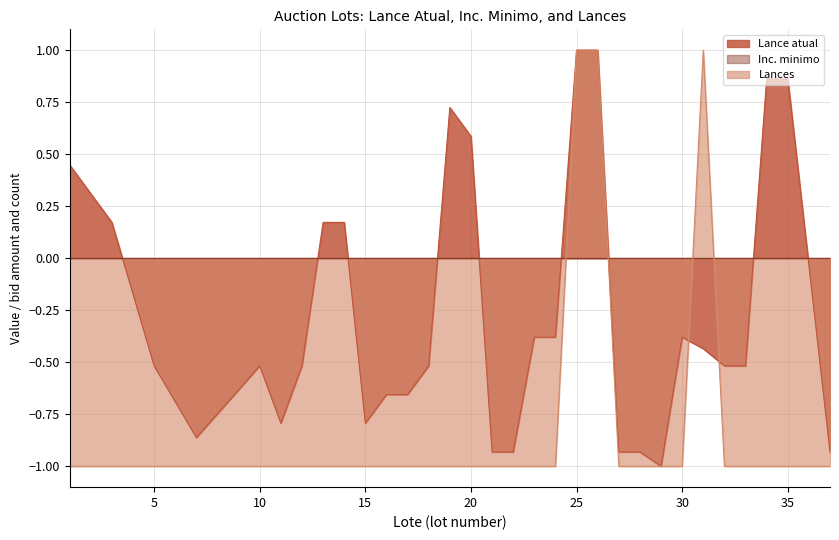

What is the minimum value for Lances?

-1.0